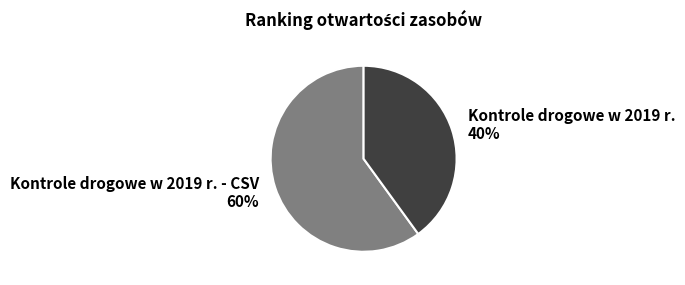

To the nearest percent, what is the difference between the largest and smallest slice percentages?

20%